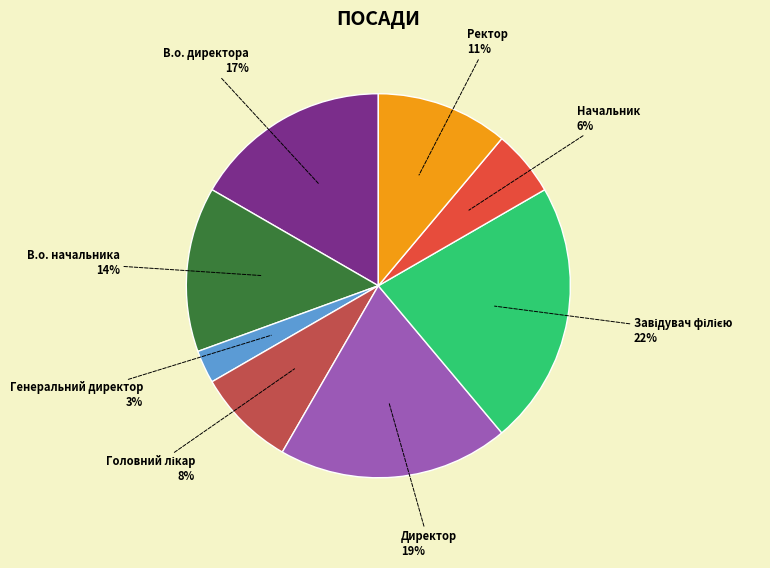

Is there a majority slice in this chart?

No